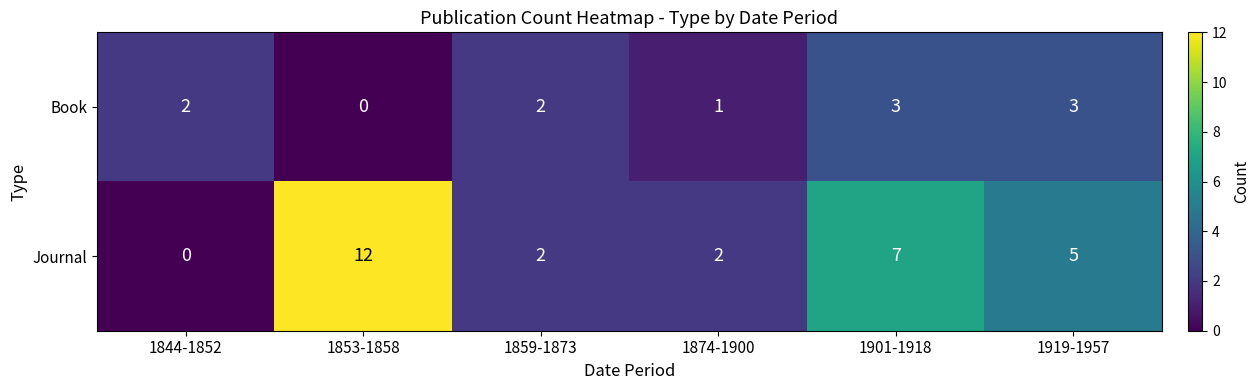

Reading left to right, list all the values displayed in this chart.

Book: 1844-1852=2	1853-1858=0	1859-1873=2	1874-1900=1	1901-1918=3	1919-1957=3
Journal: 1844-1852=0	1853-1858=12	1859-1873=2	1874-1900=2	1901-1918=7	1919-1957=5